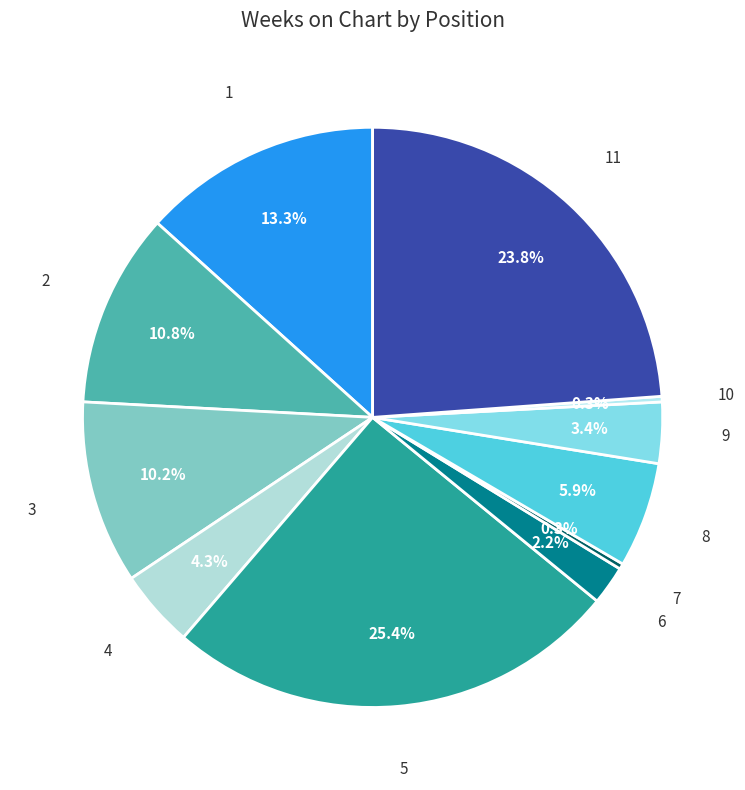

Combined, do 10 and 11 account for over 50%?

No